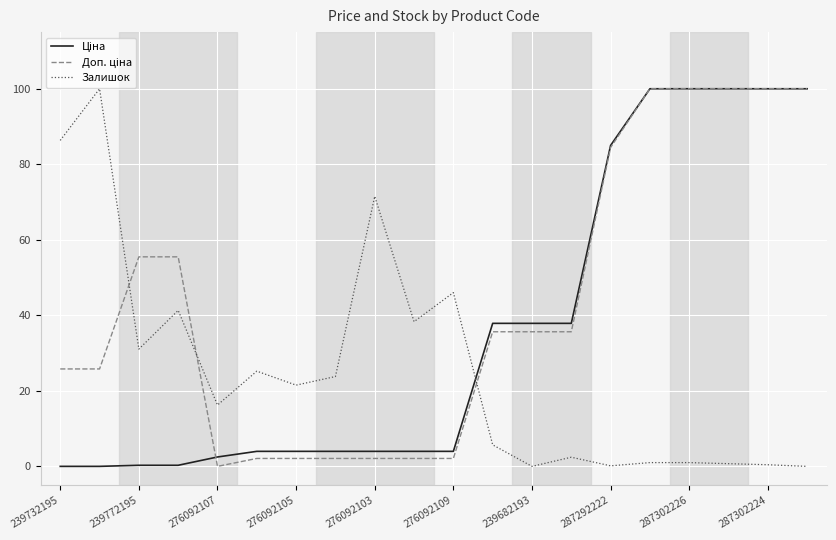

What is the greatest value displayed?

100.0